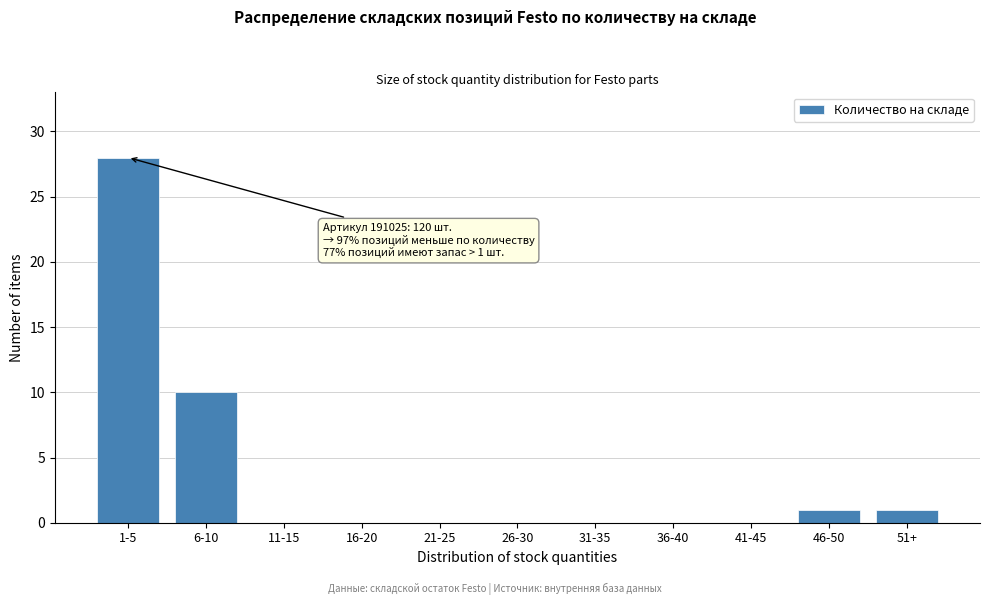

Reading left to right, what are all the values shown in this chart?

1-5=28	6-10=10	11-15=0	16-20=0	21-25=0	26-30=0	31-35=0	36-40=0	41-45=0	46-50=1	51+=1